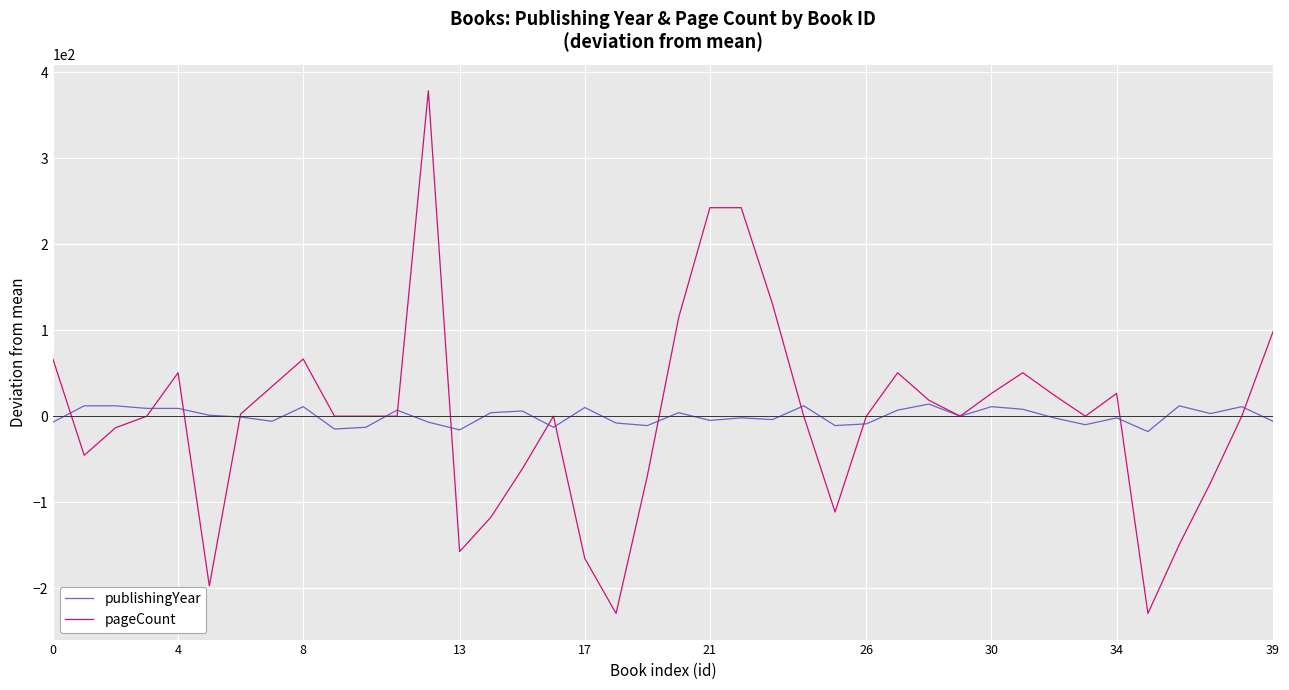

What is the minimum value for publishingYear?

-17.9